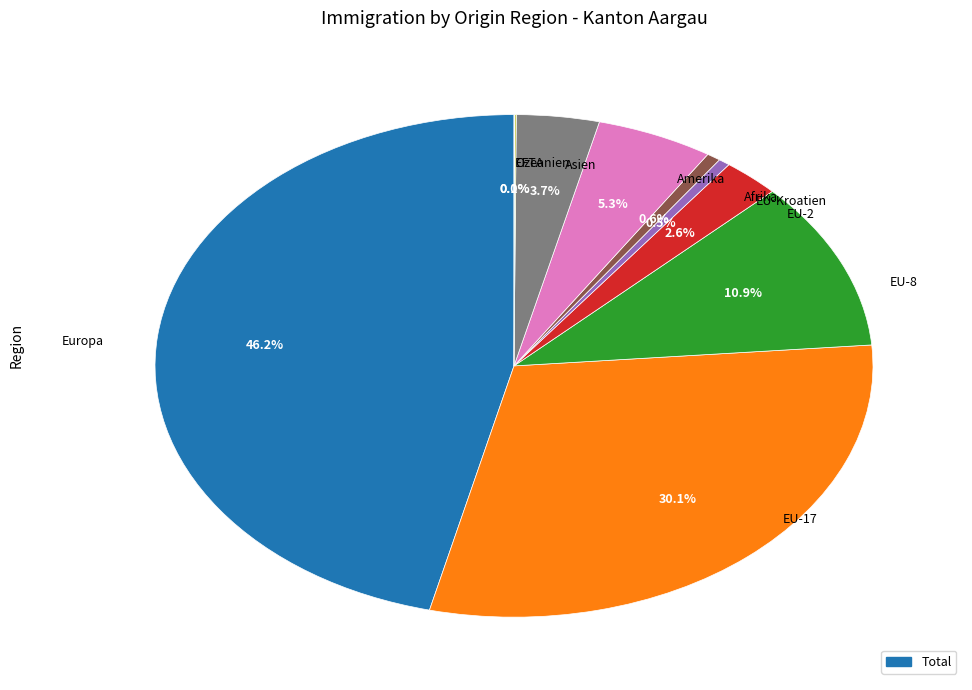

Does any single category account for the majority?

No